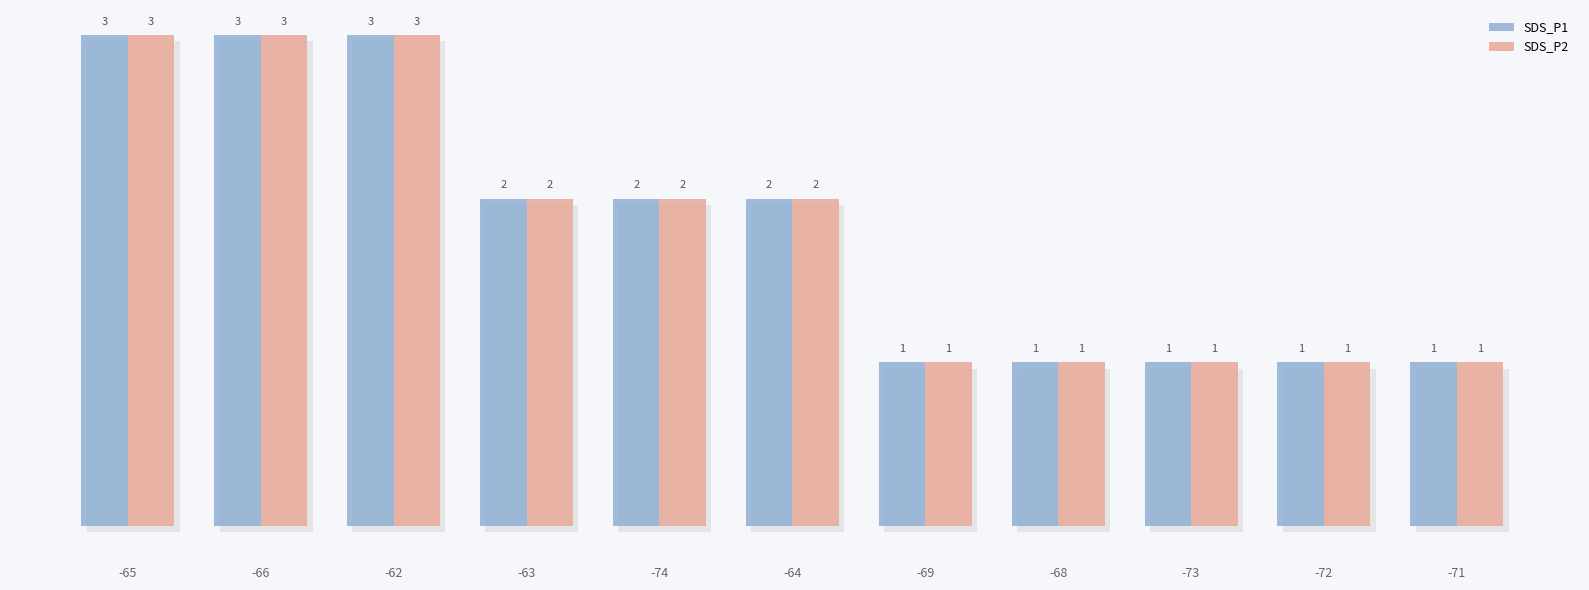

Where does the SDS_P2 series first go above 2?

-65